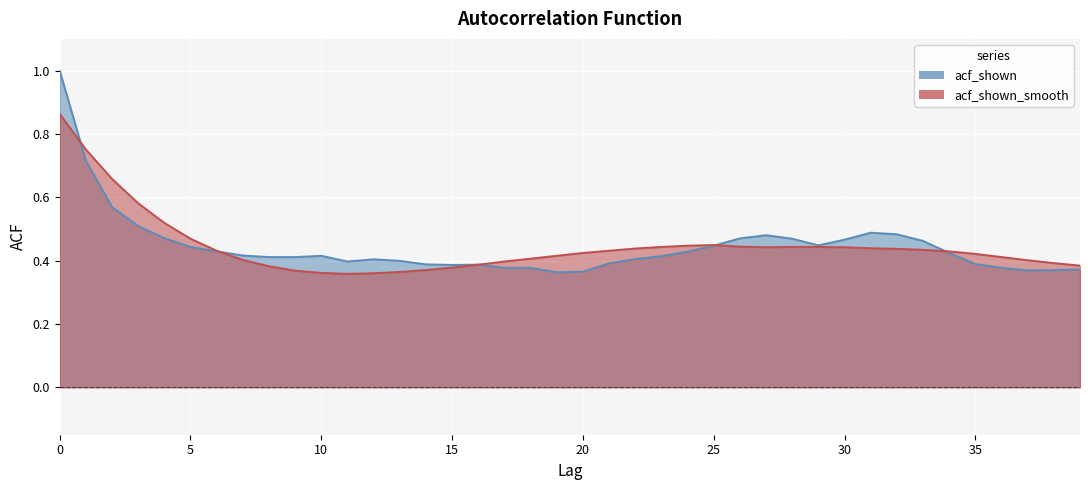

True or false: acf_shown_smooth has a value of 0.1 at 9.

False